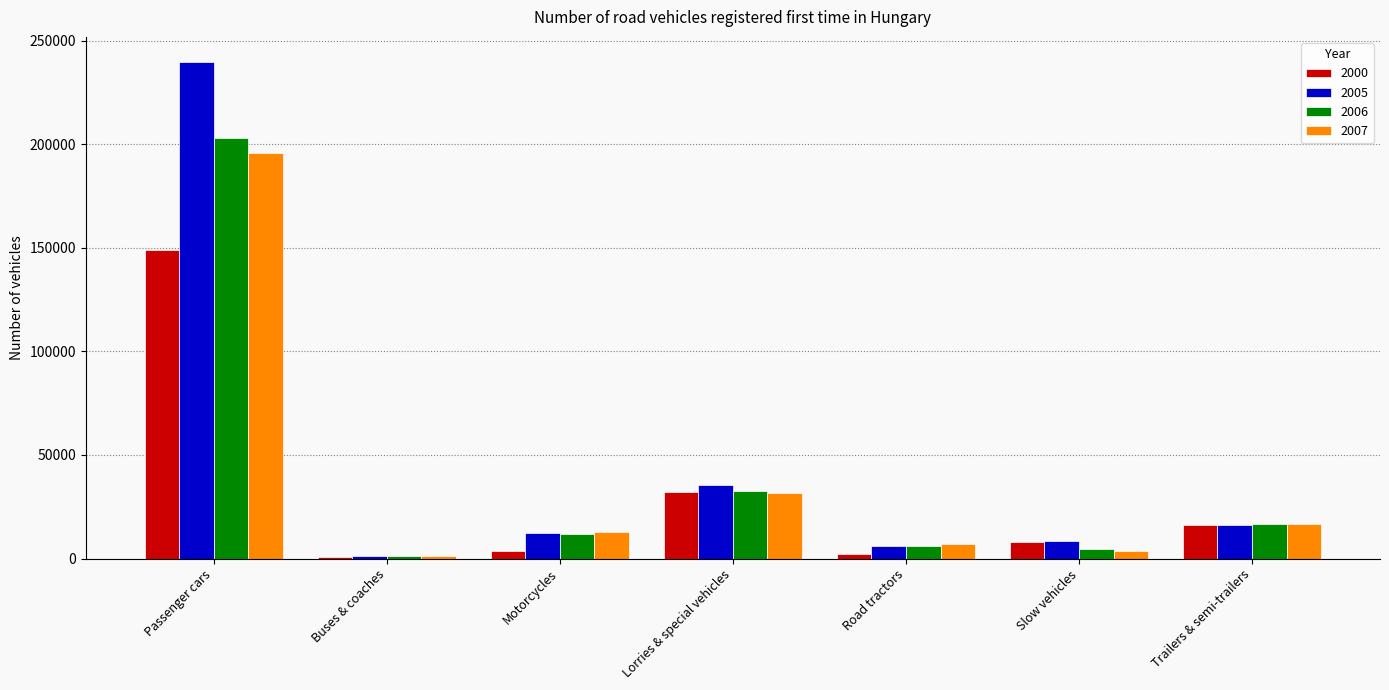

What is the difference between the highest and lowest values at Passenger cars?

90673